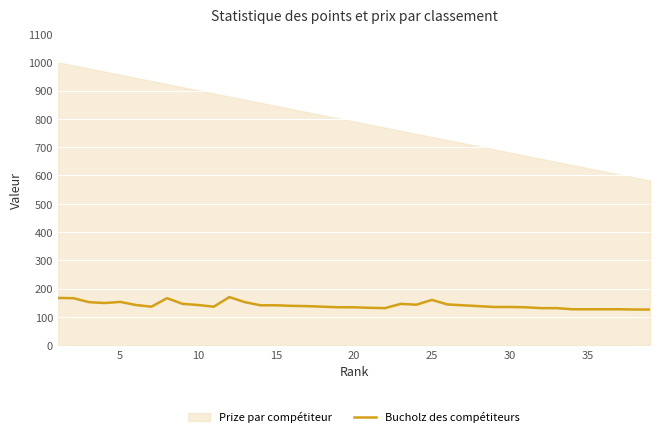

What is the smallest value displayed?

126